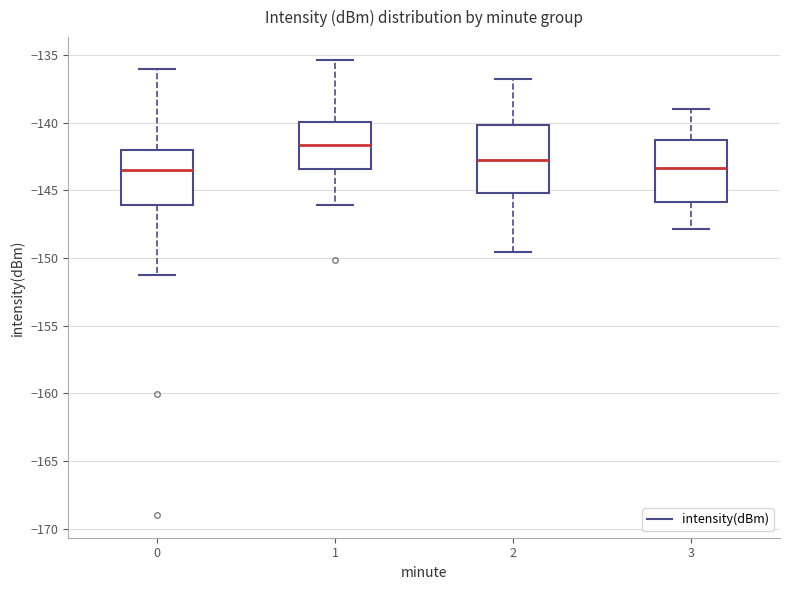

Which box's median line is the highest?

1